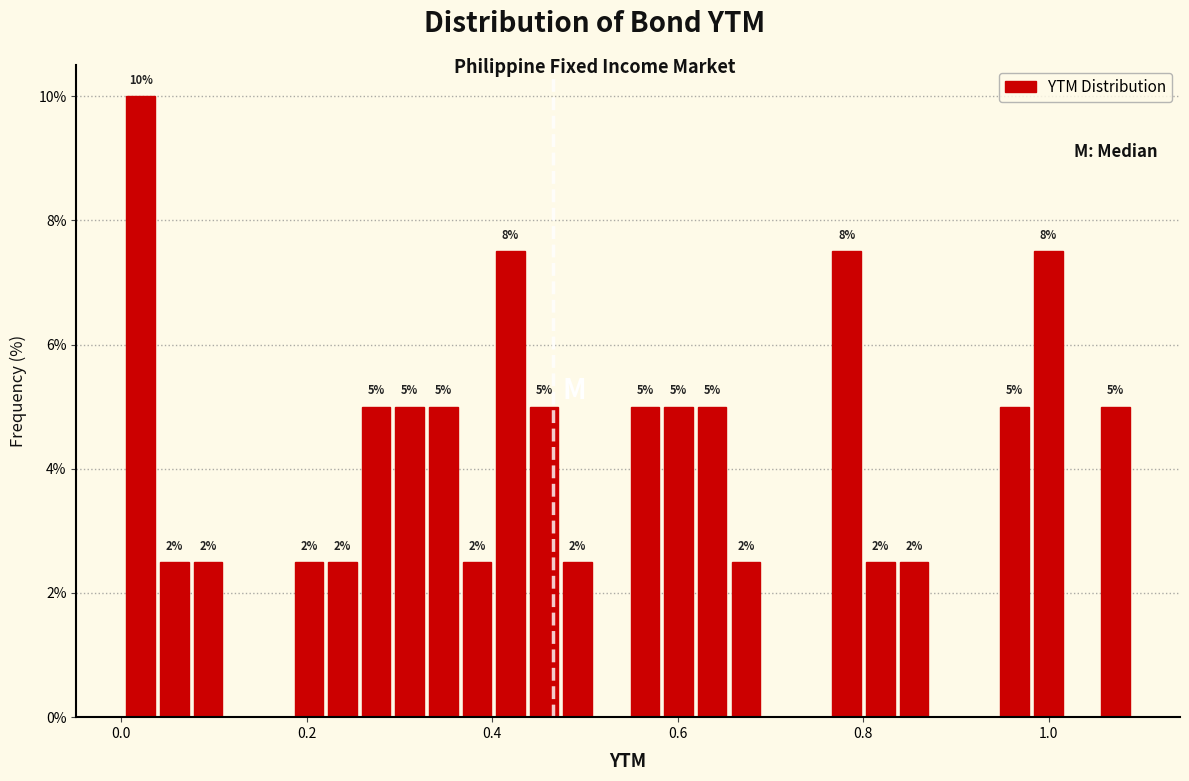

Around what value on the x-axis is the tallest bar? Give the approximate position of its centre, as read against the axis.

0.02